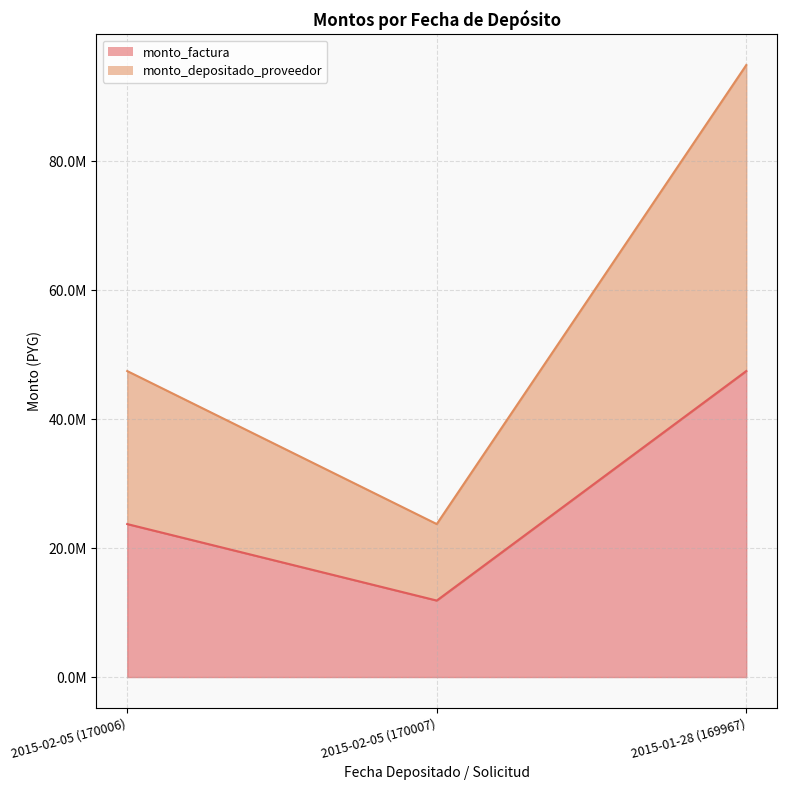

What is the approximate value of monto_factura at 2015-02-05 (170006), to the nearest 10?

23730000